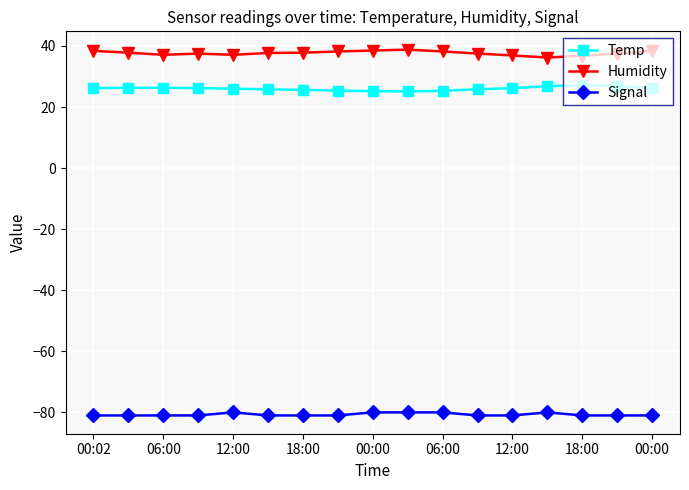

True or false: Temp and Humidity intersect in this chart.

False